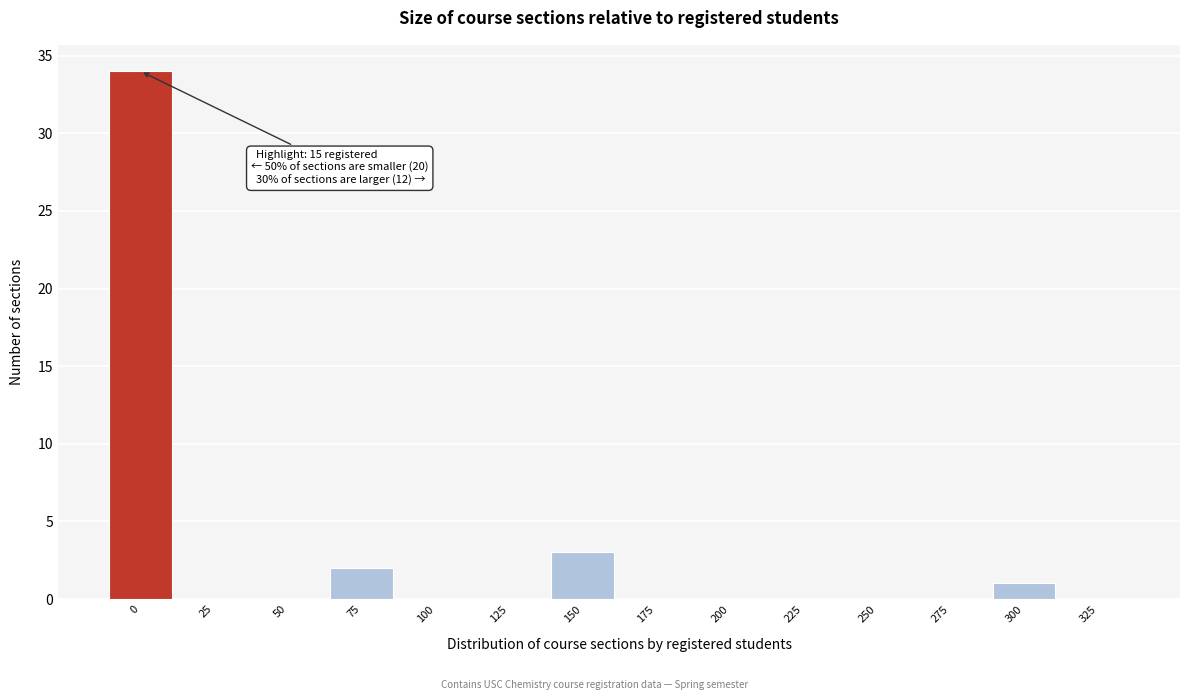

Reading left to right, extract all data points from this chart.

0=34	25=0	50=0	75=2	100=0	125=0	150=3	175=0	200=0	225=0	250=0	275=0	300=1	325=0